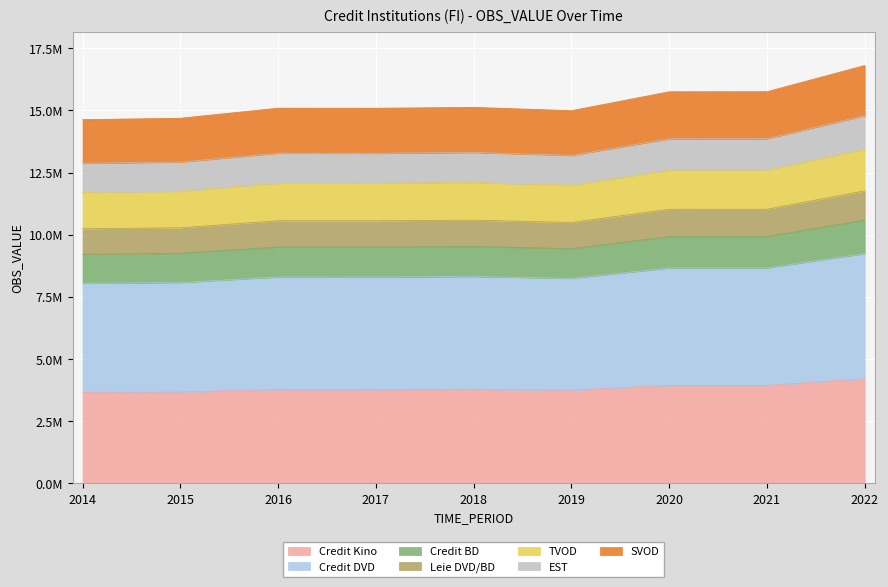

Between 2022 and 2014, which is larger?

2022